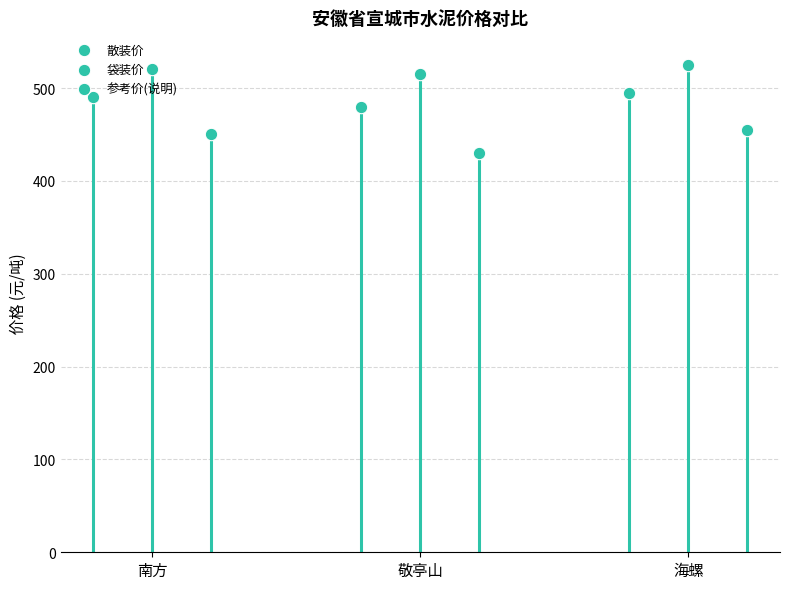

Which series contains the lowest Y value?

参考价(说明)